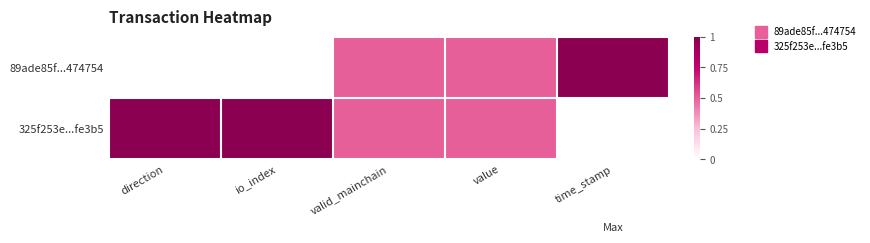

At which category is the sum across all series the highest?

direction